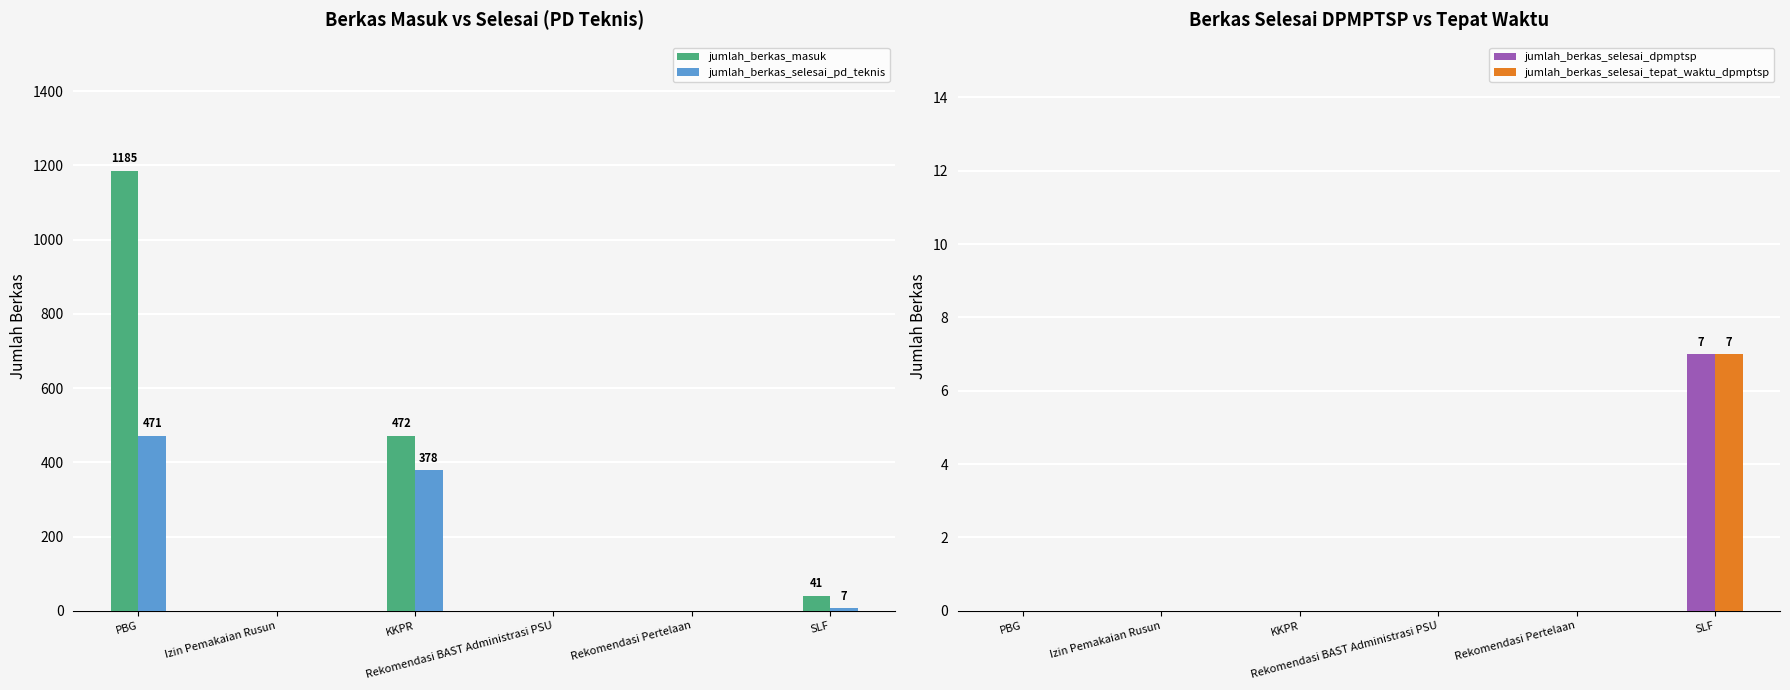

Reading left to right, what are all the values shown in this chart?

jumlah_berkas_masuk: PBG=1185	Izin Pemakaian Rusun=0	KKPR=472	Rekomendasi BAST Administrasi PSU=0	Rekomendasi Pertelaan=0	SLF=41
jumlah_berkas_selesai_pd_teknis: PBG=471	Izin Pemakaian Rusun=0	KKPR=378	Rekomendasi BAST Administrasi PSU=0	Rekomendasi Pertelaan=0	SLF=7
jumlah_berkas_selesai_dpmptsp: PBG=0	Izin Pemakaian Rusun=0	KKPR=0	Rekomendasi BAST Administrasi PSU=0	Rekomendasi Pertelaan=0	SLF=7
jumlah_berkas_selesai_tepat_waktu_dpmptsp: PBG=0	Izin Pemakaian Rusun=0	KKPR=0	Rekomendasi BAST Administrasi PSU=0	Rekomendasi Pertelaan=0	SLF=7